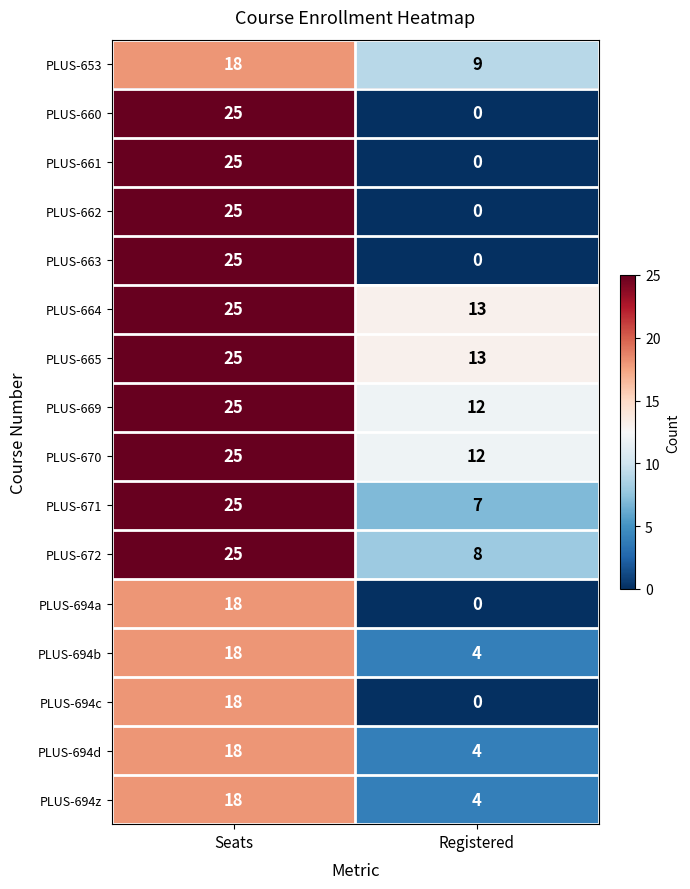

At which category is the sum across all series the highest?

Seats